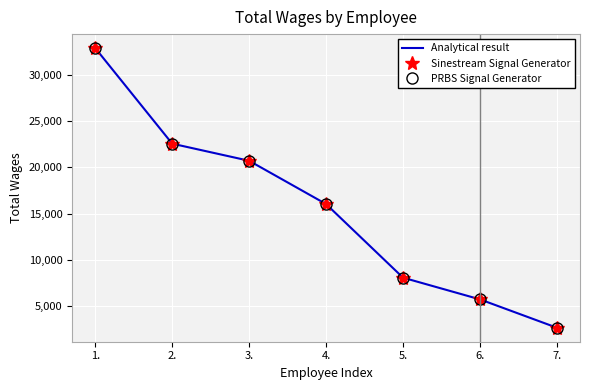

Is the value of Analytical result at 2. greater than the value of PRBS Signal Generator at 2.?

No